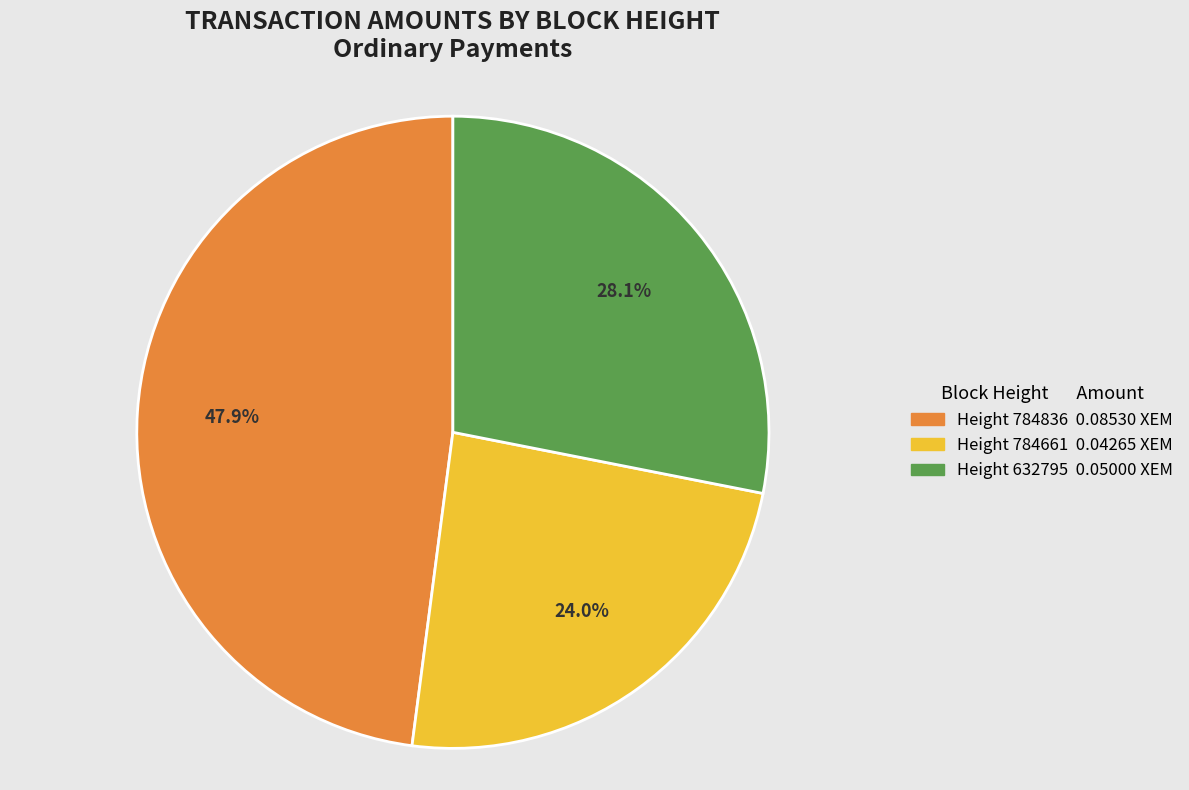

Is there any slice that represents more than half of the pie?

No